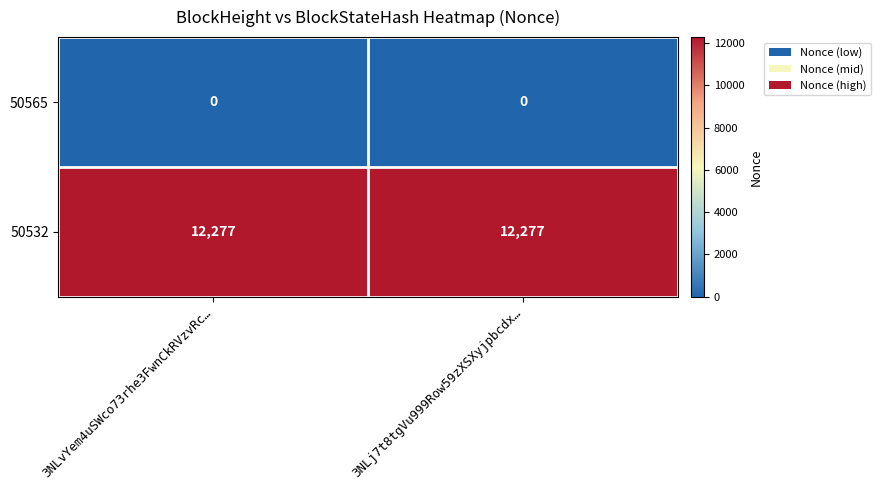

What is the spread (max minus min) of values at 3NLj7t8tgVu999Row59zXSXyjpbcdx…?

12277